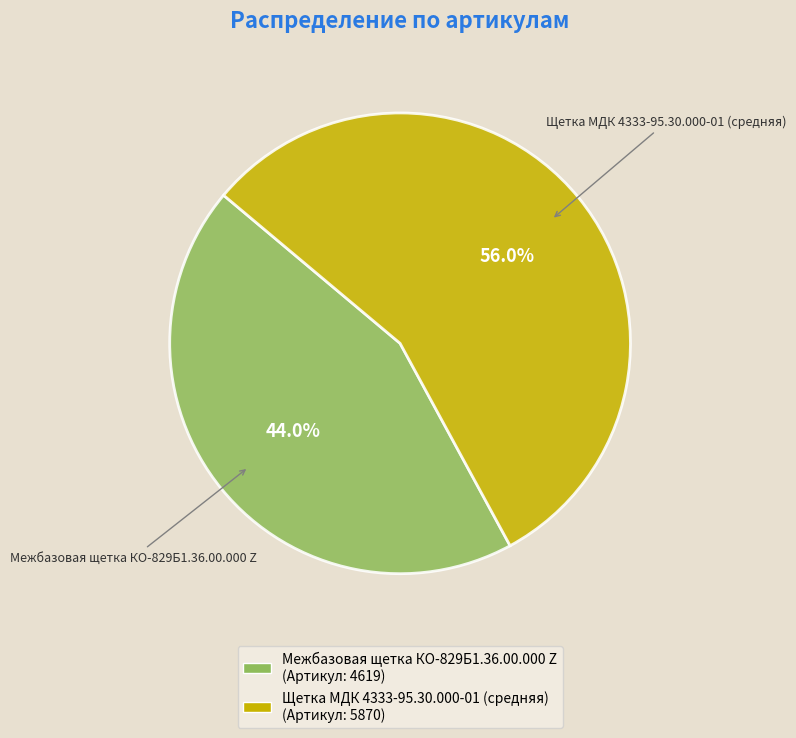

Does Межбазовая щетка КО-829Б1.36.00.000 Z account for over 50% of the chart?

No